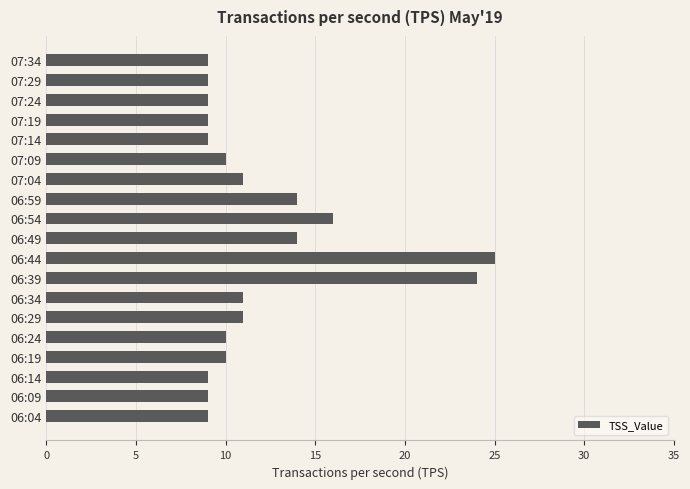

Is it true that the value at 07:04 is 11?

True